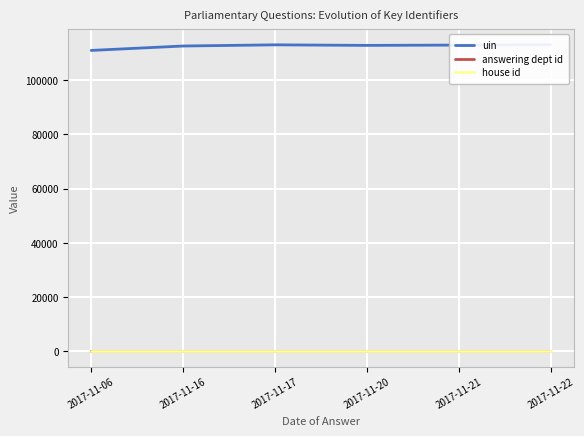

What is the sum of all house id values?

6.0